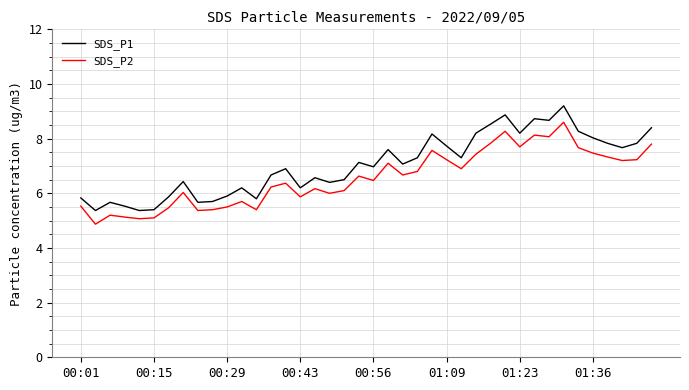

True or false: SDS_P1 and SDS_P2 cross at least once.

False